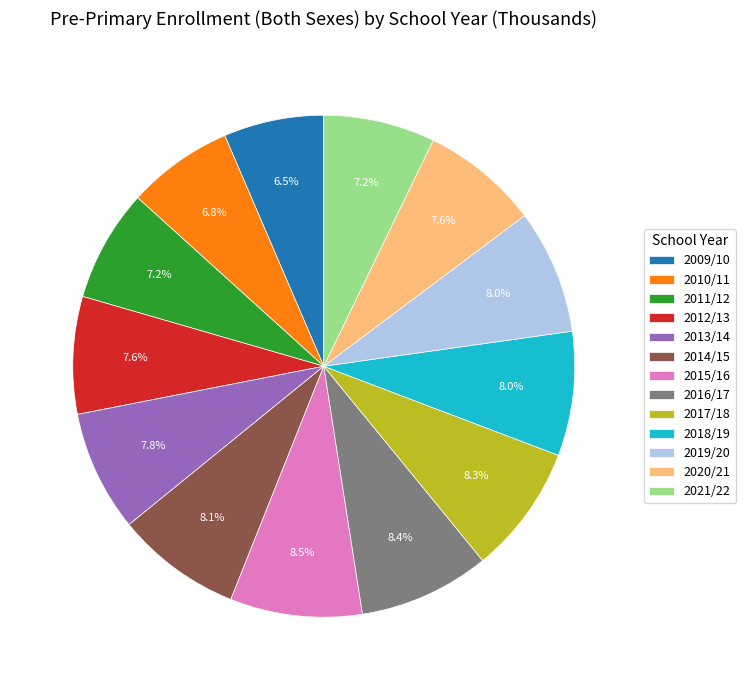

To the nearest percent, what portion does 2014/15 represent?

8%